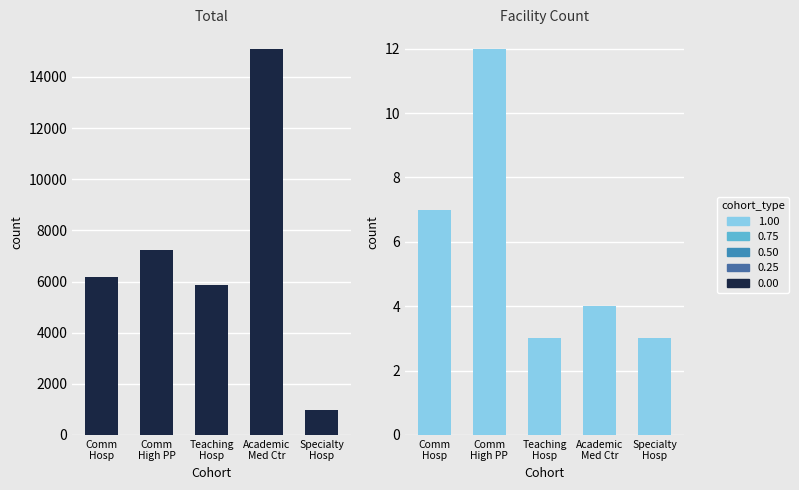

Which label corresponds to the smallest value in the chart?

Teaching
Hosp